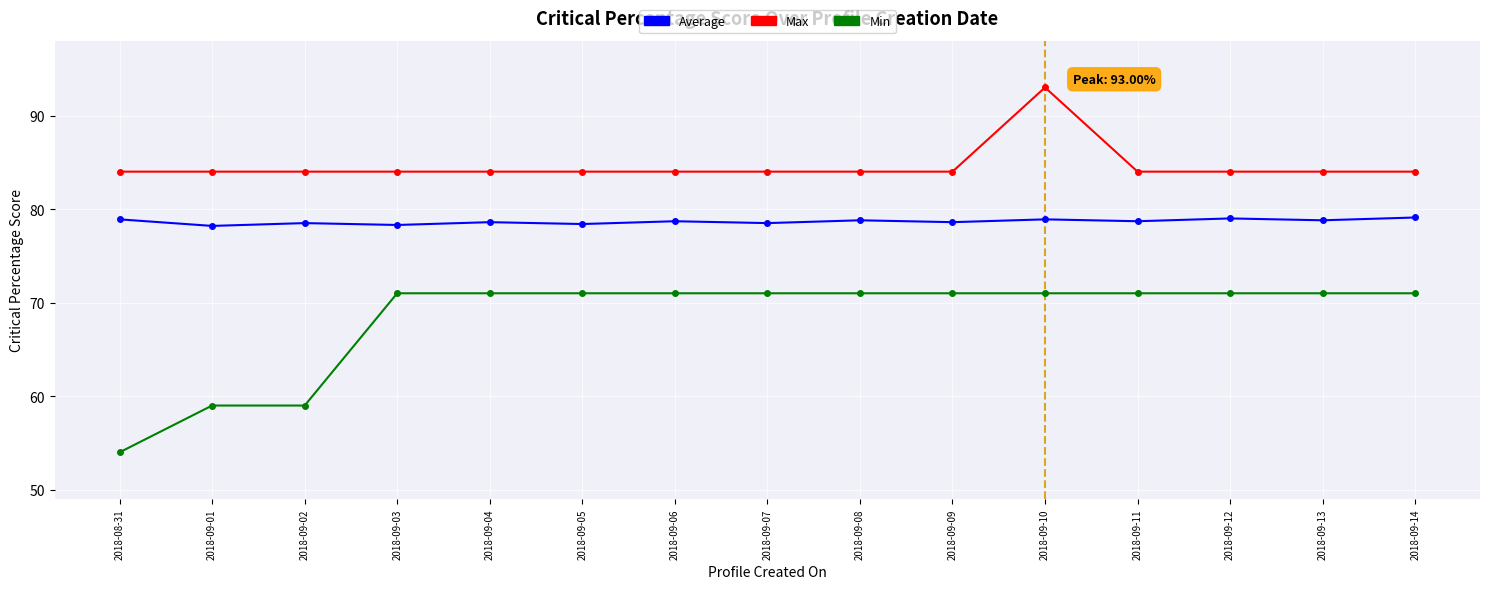

Is the value of Max at 2018-09-02 greater than the value of Average at 2018-09-07?

Yes